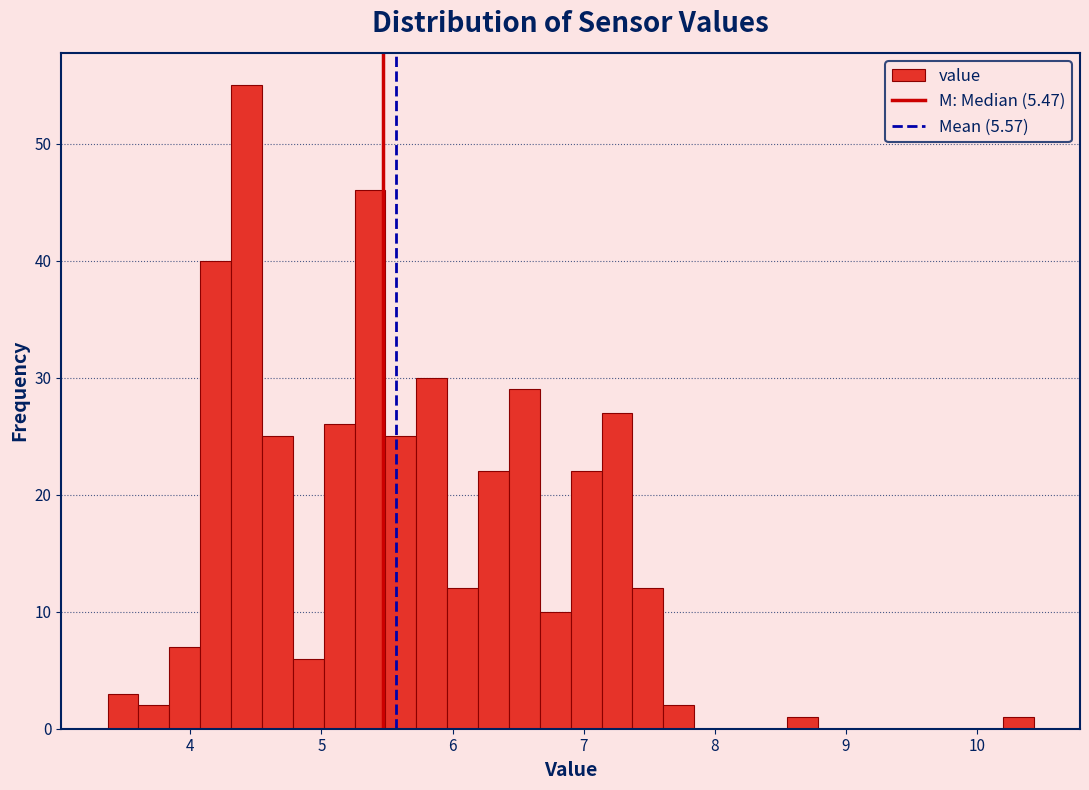

Read against the x-axis, roughly where is the centre of the tallest bar?

4.4